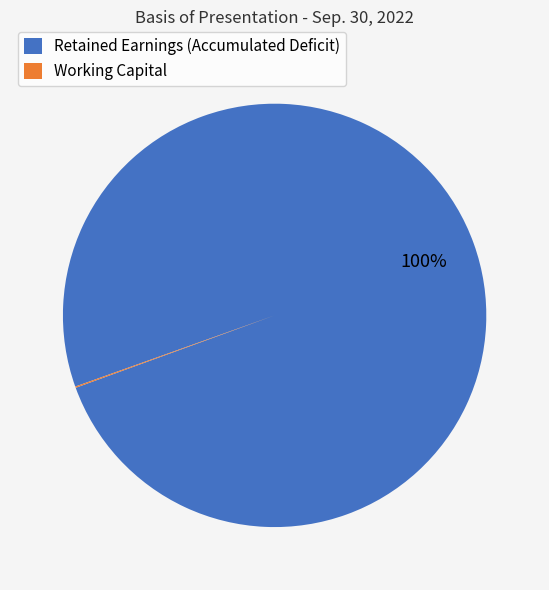

True or false: Retained Earnings (Accumulated Deficit) accounts for 100% of the total.

True